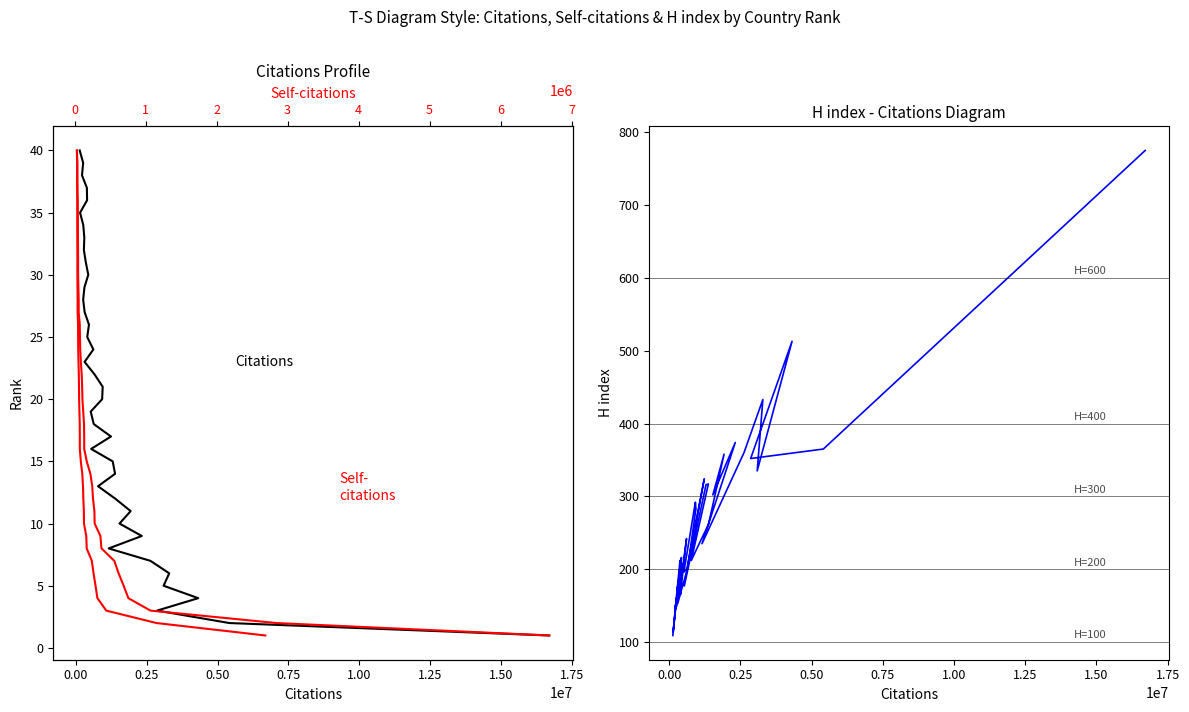

True or false: H index and Self-citations intersect in this chart.

False